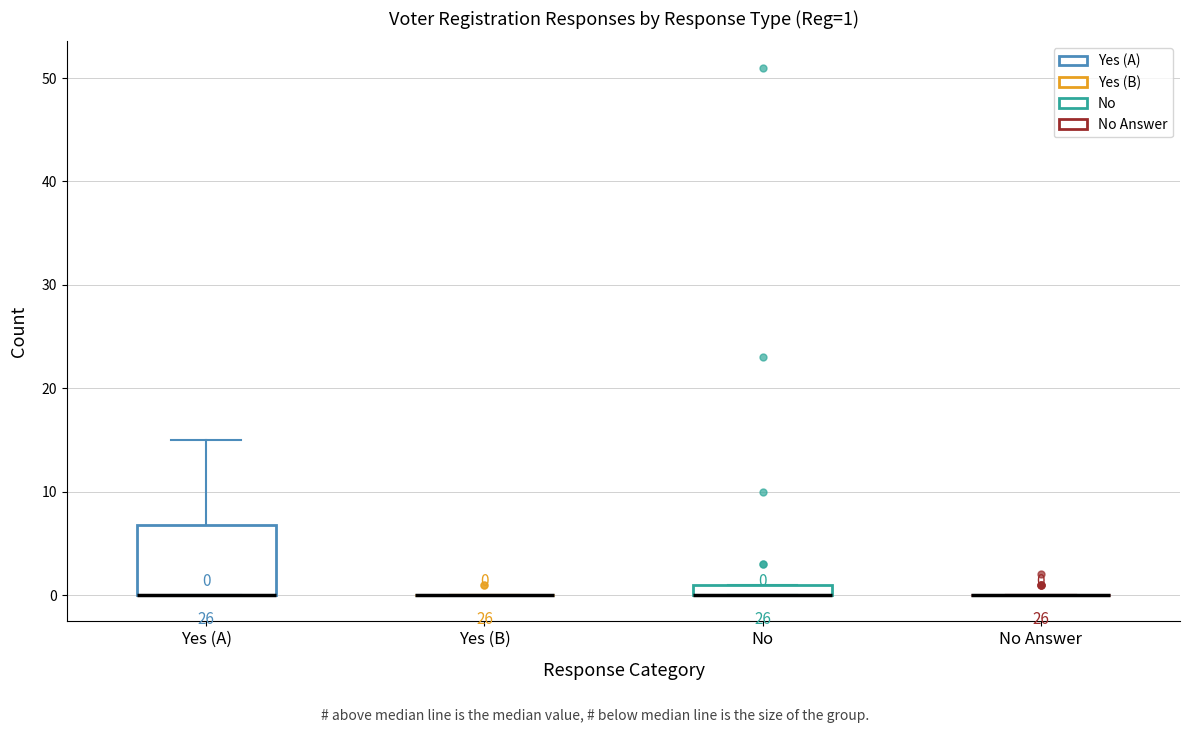

Which box is the tallest, from its lower edge to its upper edge?

Yes (A)